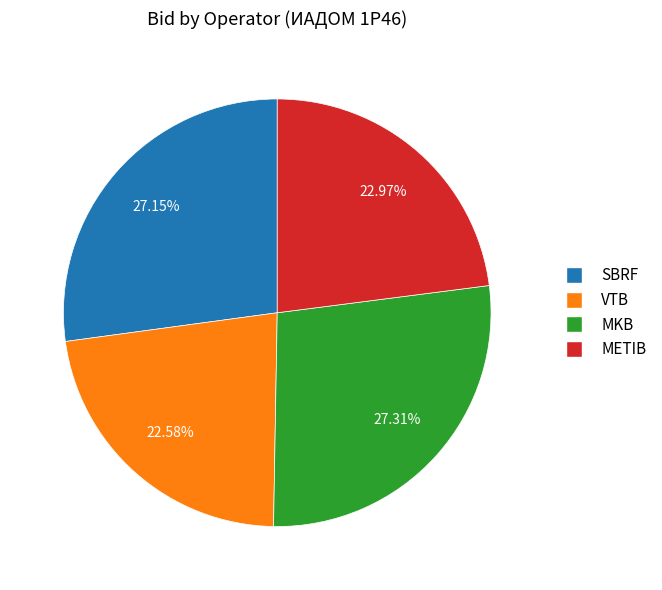

How many slices are in this pie chart?

4